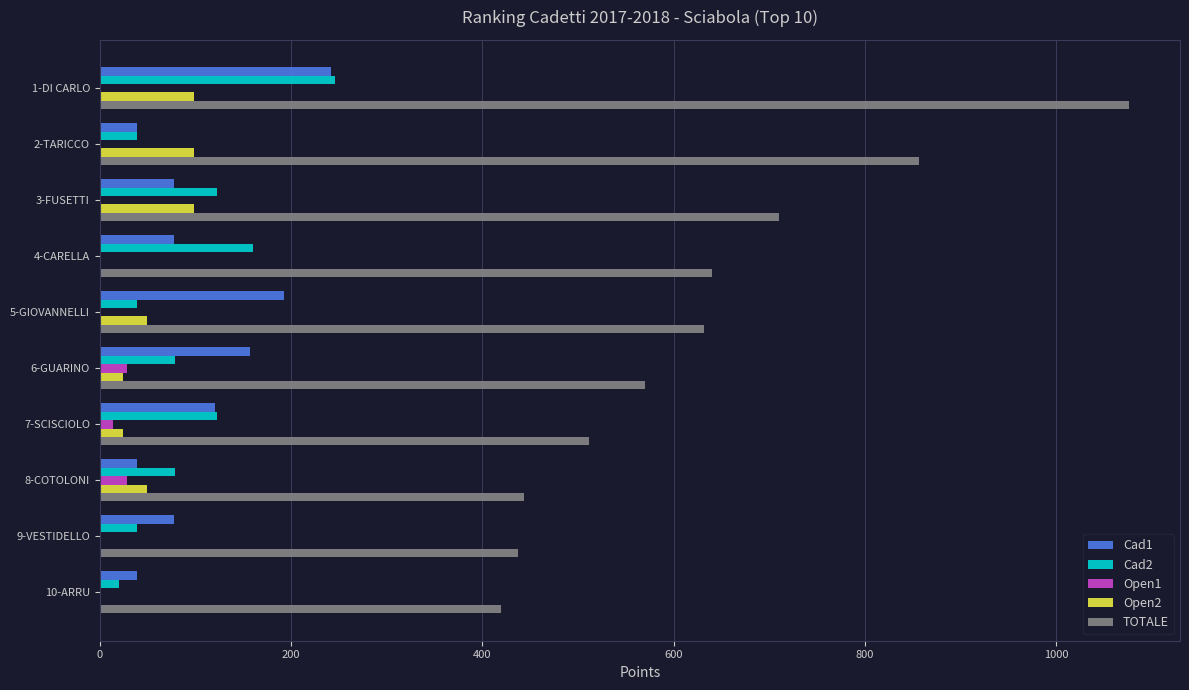

What is the highest value of the Cad2 series?

246.0